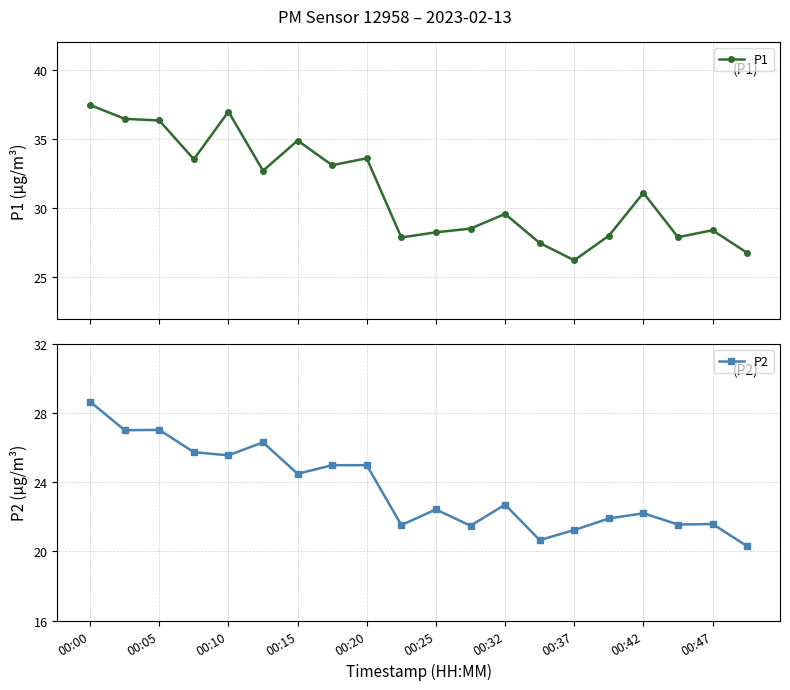

In P2, how many points are higher than both neighbors (excluding endpoints)?

6